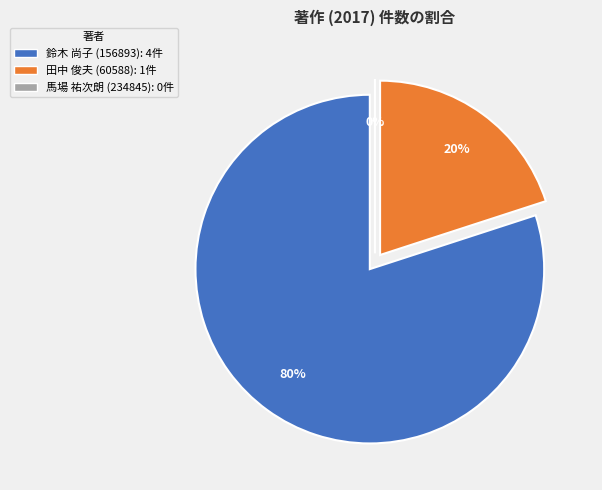

Count the number of slices in the pie.

3